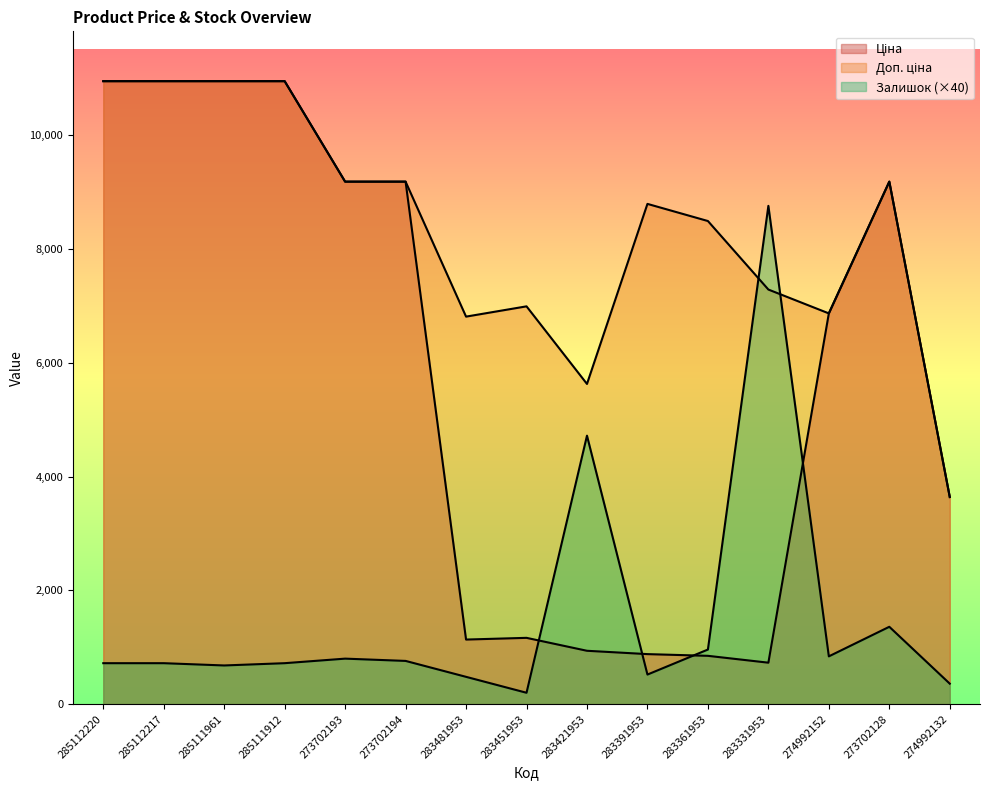

What is the difference between the highest and lowest values at 273702128?

7825.9